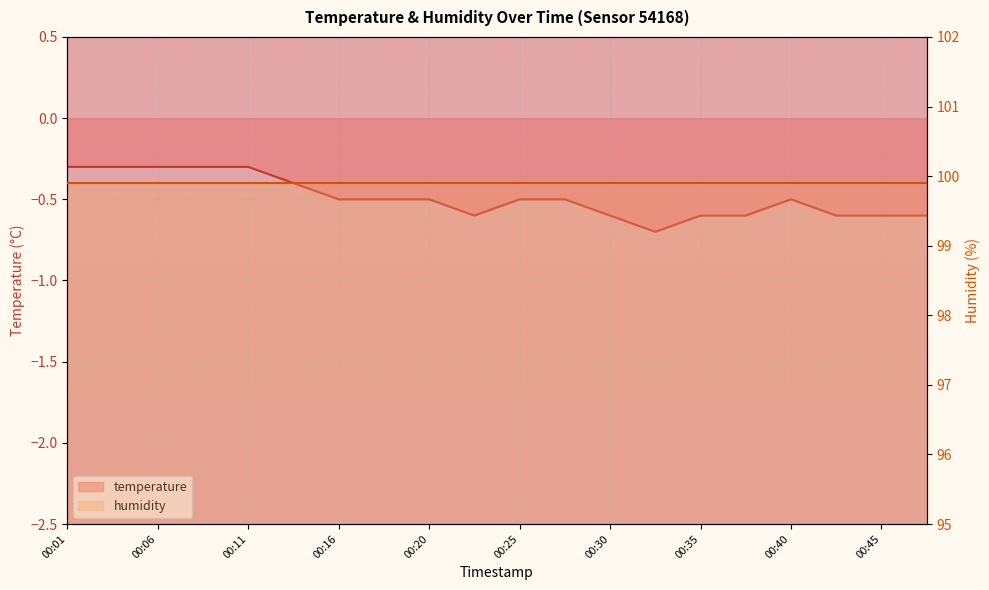

Where is the first local maximum?

00:40